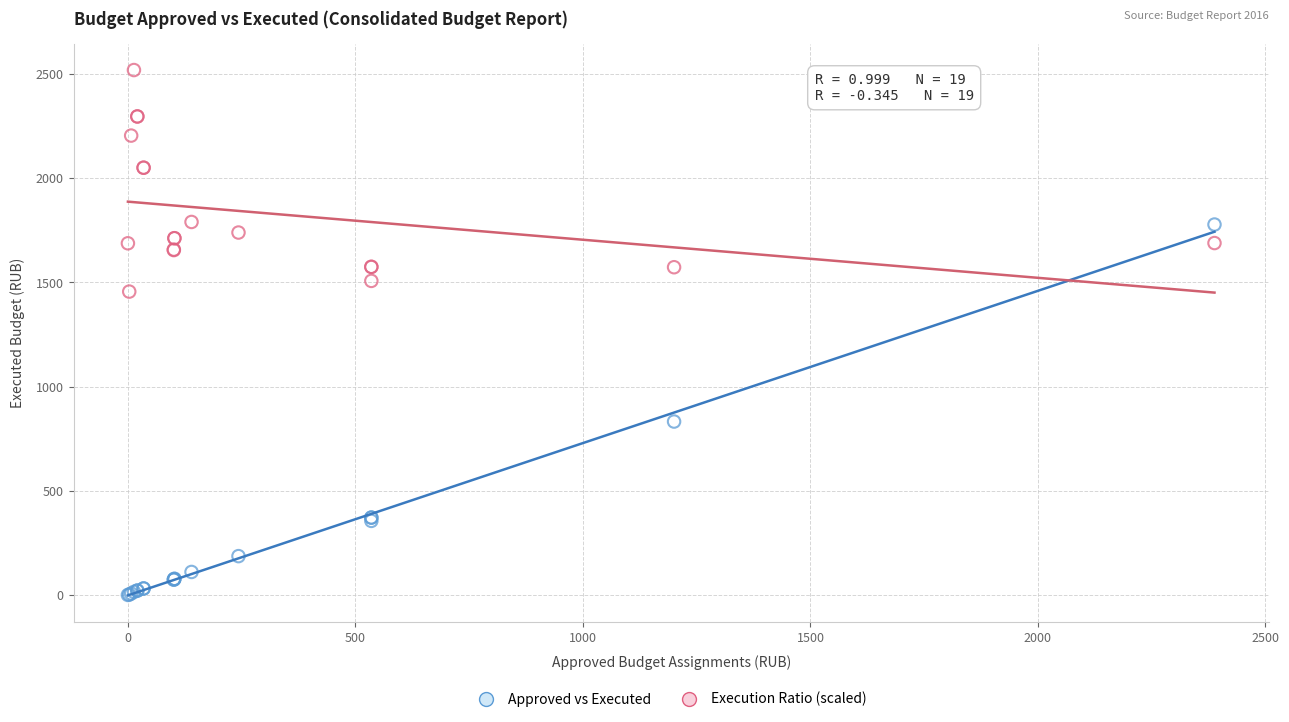

Which series contains the highest Y value?

Execution Ratio (scaled)